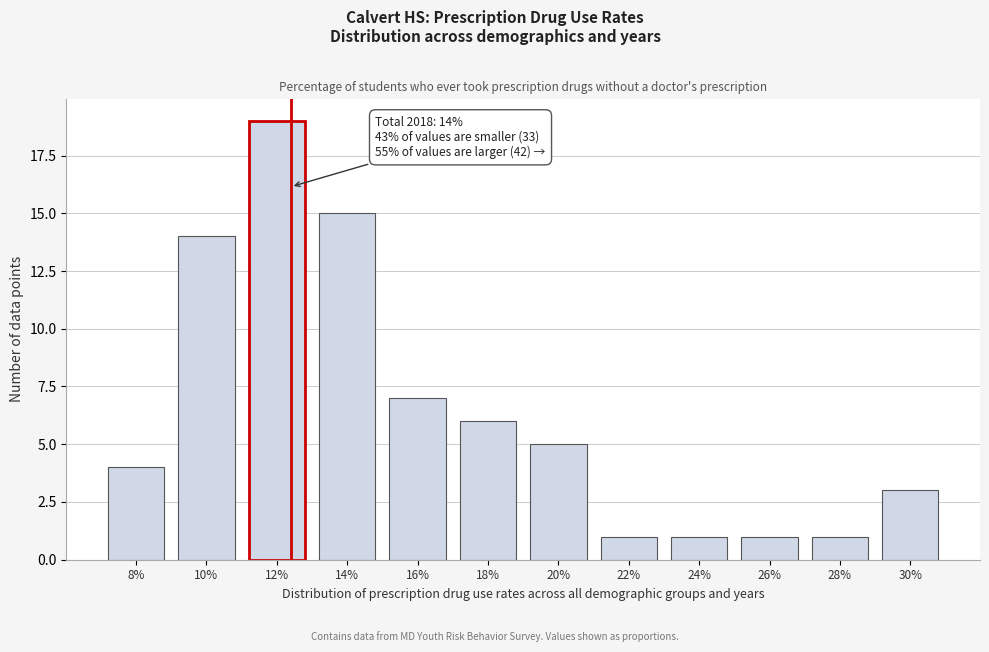

Reading left to right, what are all the values shown in this chart?

8%=4	10%=14	12%=19	14%=15	16%=7	18%=6	20%=5	22%=1	24%=1	26%=1	28%=1	30%=3